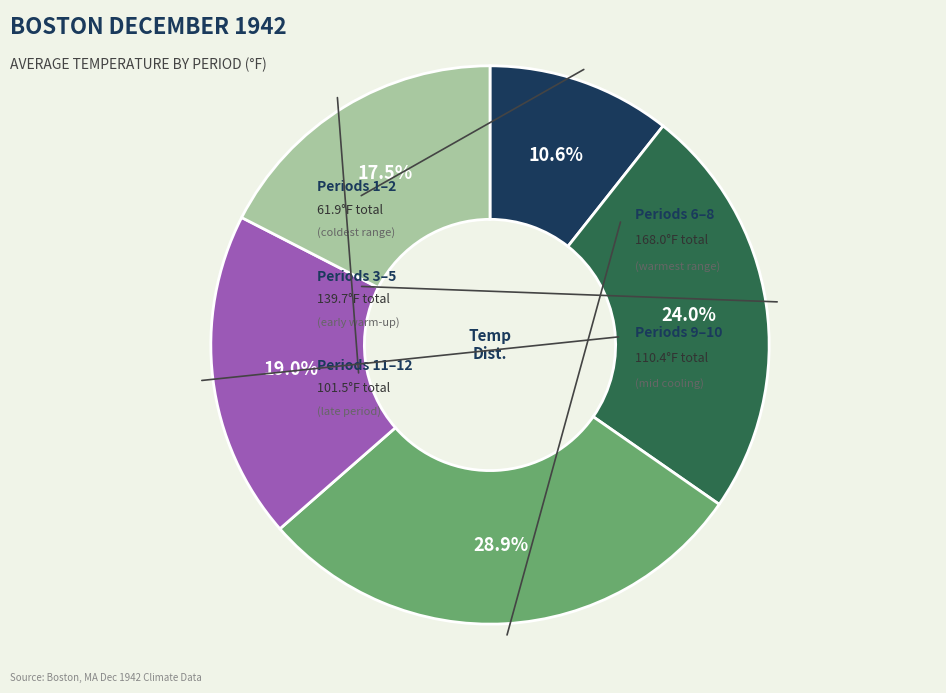

How many slices are in this pie chart?

5